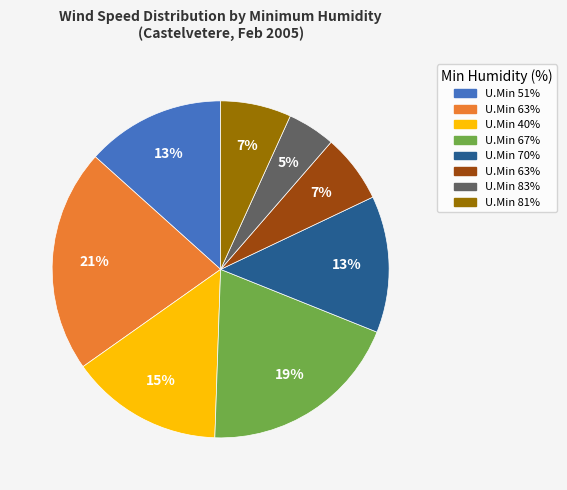

To the nearest percent, what is the average slice percentage?

12%